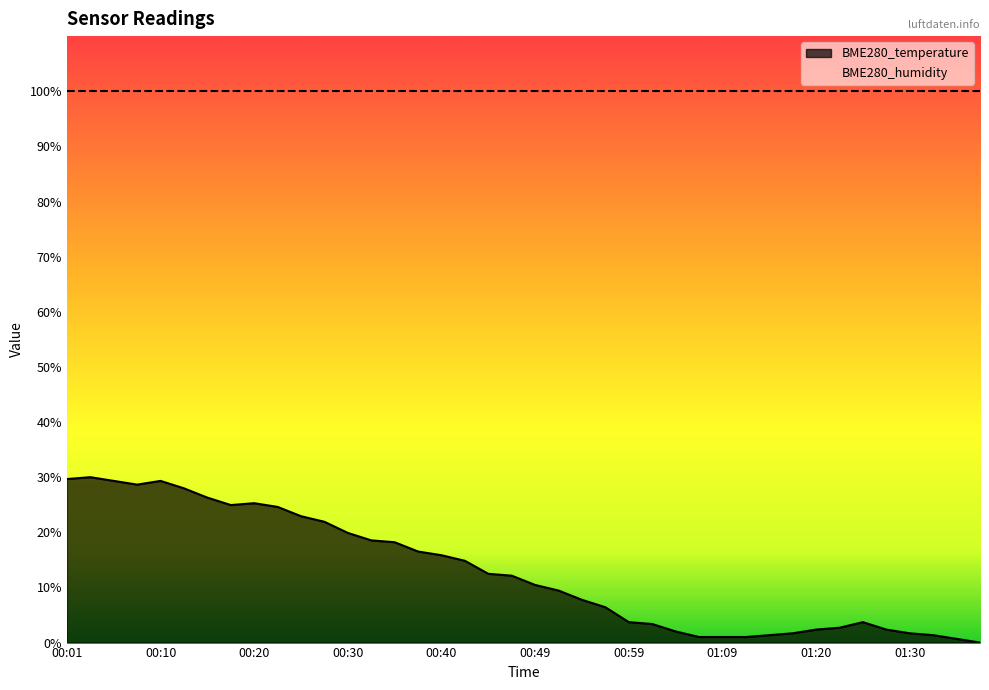

Does the chart have visible grid lines?

No